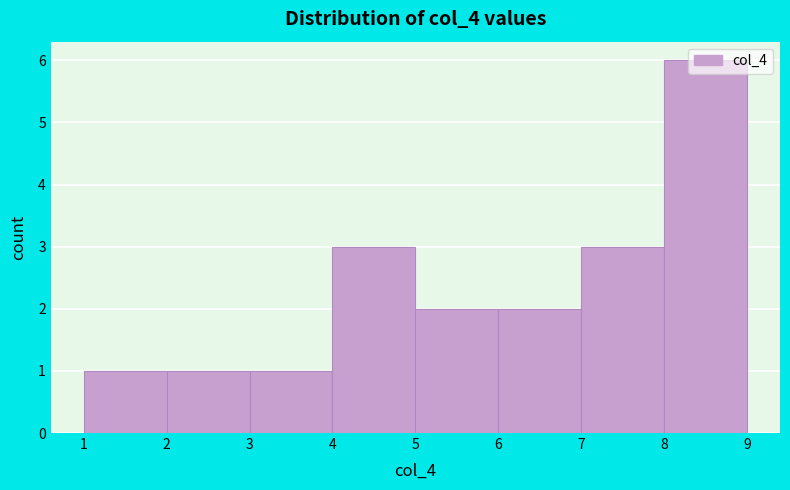

Reading left to right, list every bar in this chart as the range it spans on the x-axis followed by its height. The values are not printed on the chart, so give them approximately, as read against the axis.

1 to 2: 1
2 to 3: 1
3 to 4: 1
4 to 5: 3
5 to 6: 2
6 to 7: 2
7 to 8: 3
8 to 9: 6